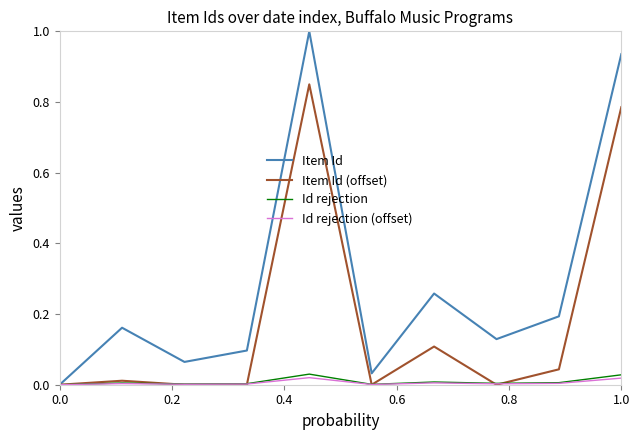

Which series has the largest total across all categories?

Item Id